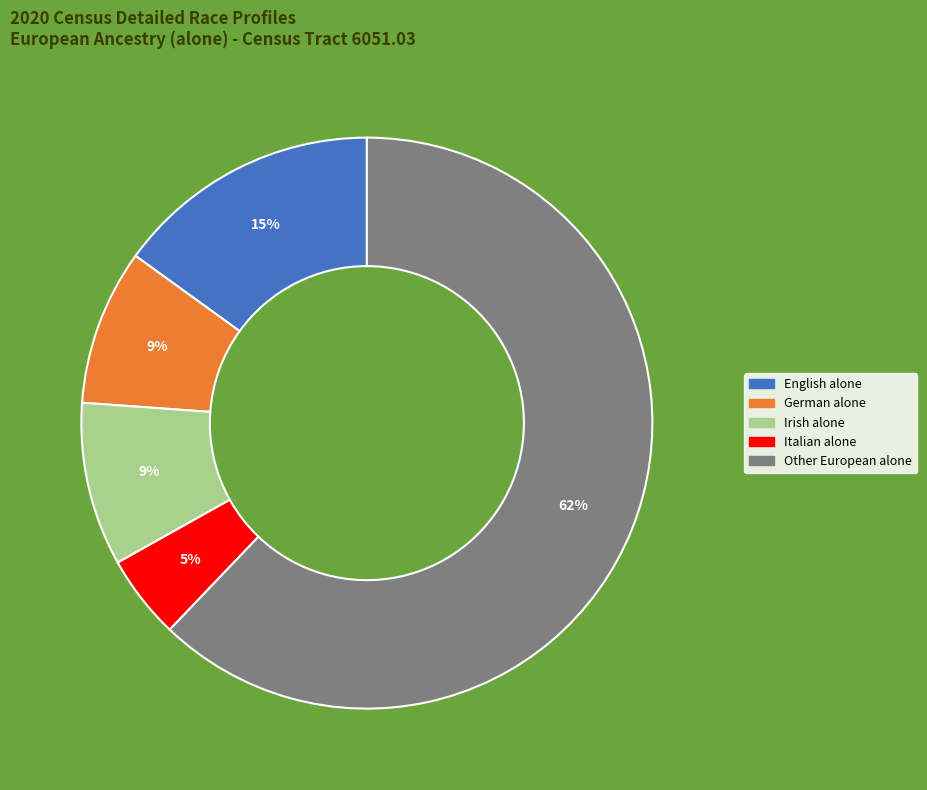

Is there any slice that represents more than half of the pie?

Yes